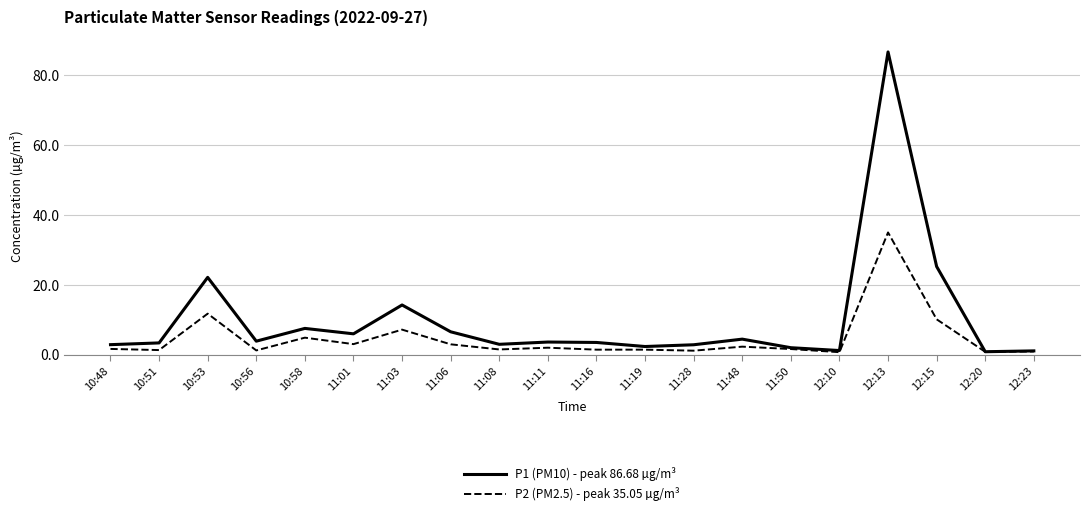

At which category is the sum across all series the highest?

12:13